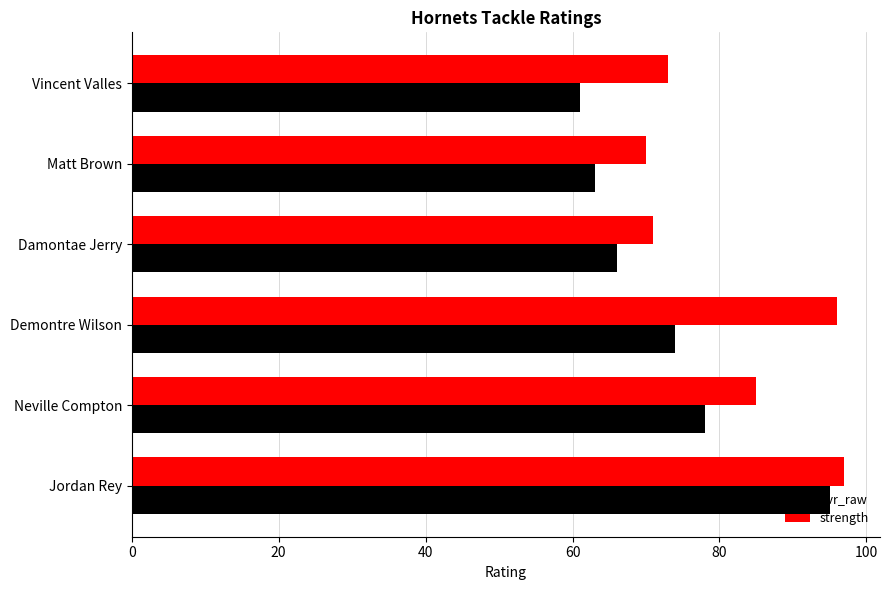

True or false: ovr_raw has a value of 18 at Damontae Jerry.

False